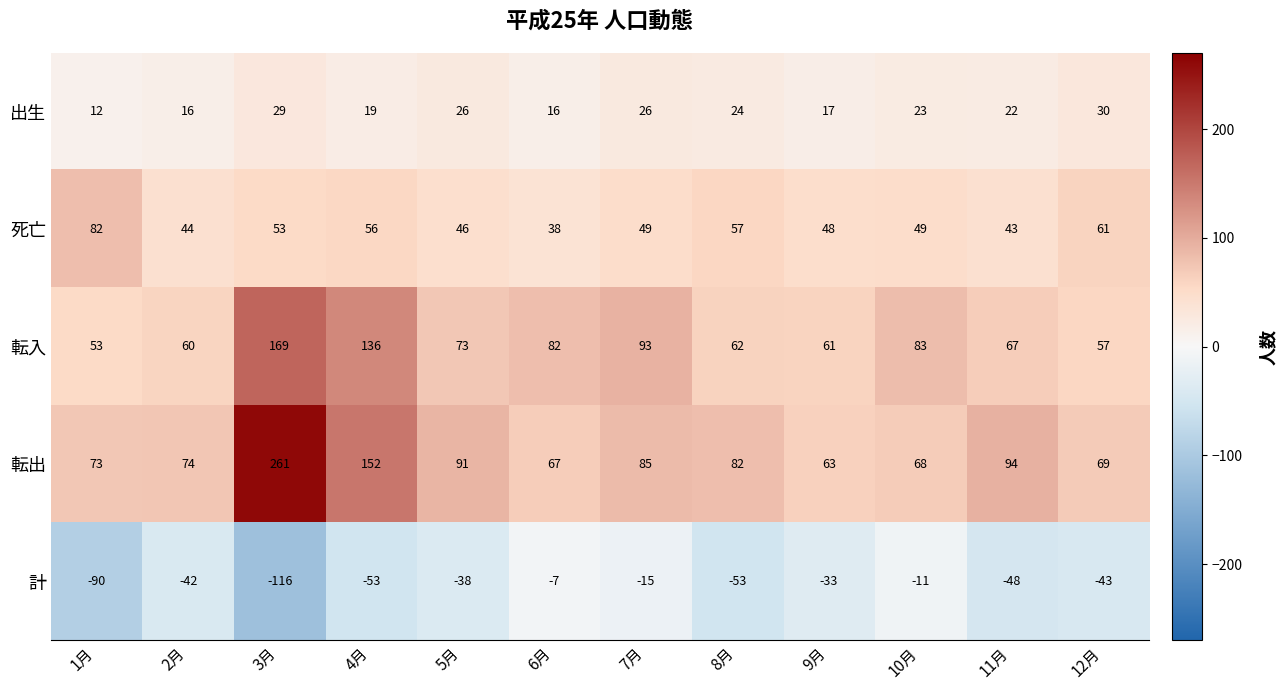

List the series in order of their peak value, highest first.

転出, 転入, 死亡, 出生, 計